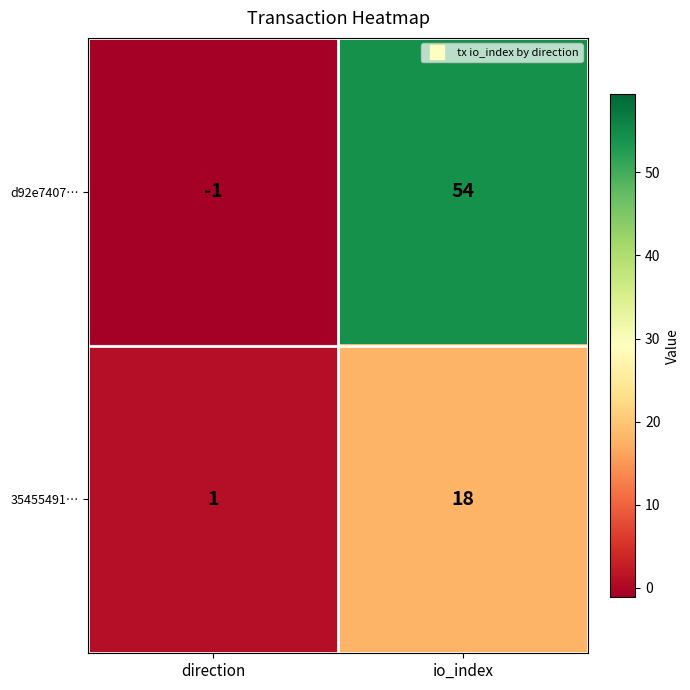

Rank the series by their maximum value, from lowest to highest.

35455491…, d92e7407…